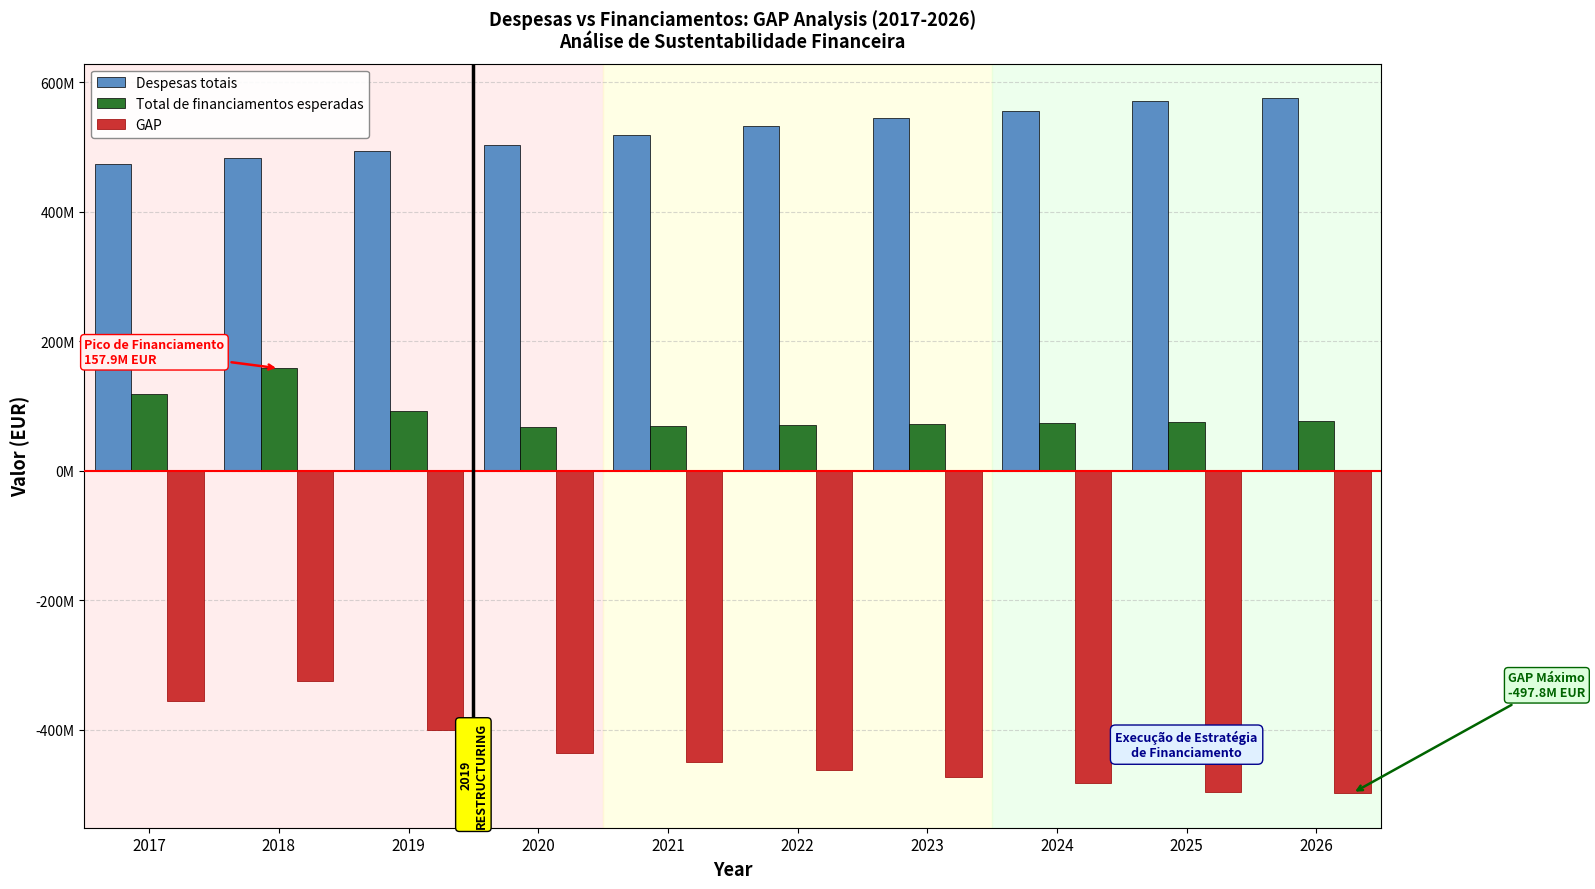

List the series in order of their peak value, lowest first.

GAP, Total de financiamentos esperadas, Despesas totais